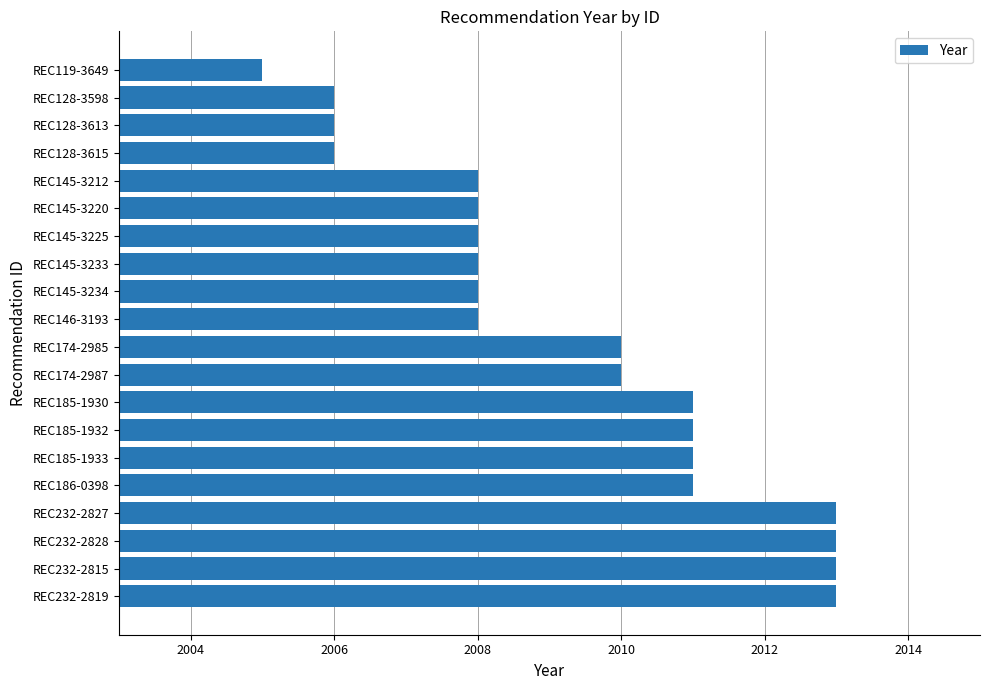

The chart shows a value of 2011 at REC186-0398. True or false?

True